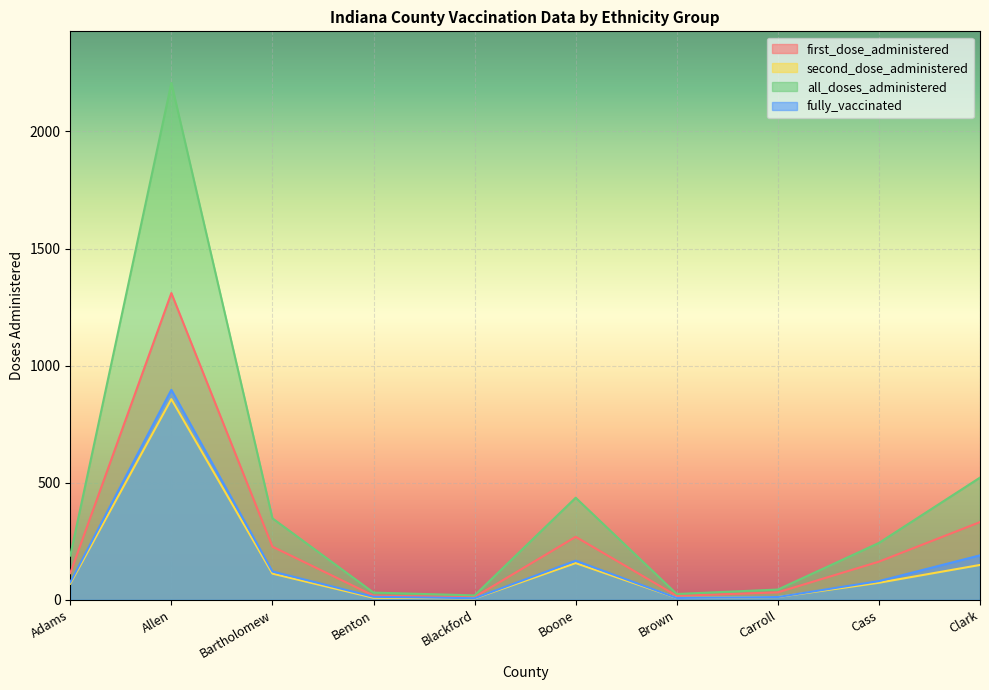

What are all the series names shown in the legend?

first_dose_administered, second_dose_administered, all_doses_administered, fully_vaccinated